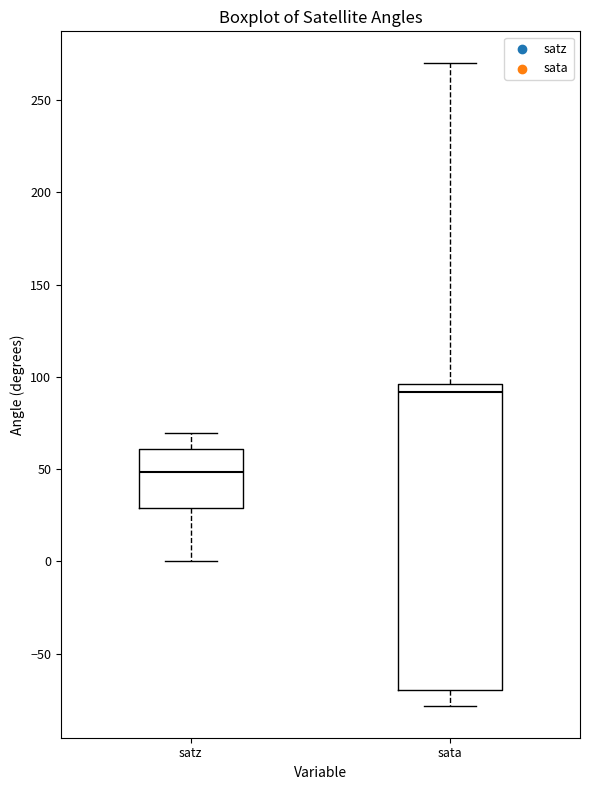

Reading left to right, read every box against the y-axis: the position of its median line, the range the box covers, and the ends of its whiskers. The values are not printed on the chart, so give them approximately, as read against the axis.

satz: median 50, box 30 to 60, whiskers 0 to 70
sata: median 90, box -70 to 95, whiskers -80 to 270